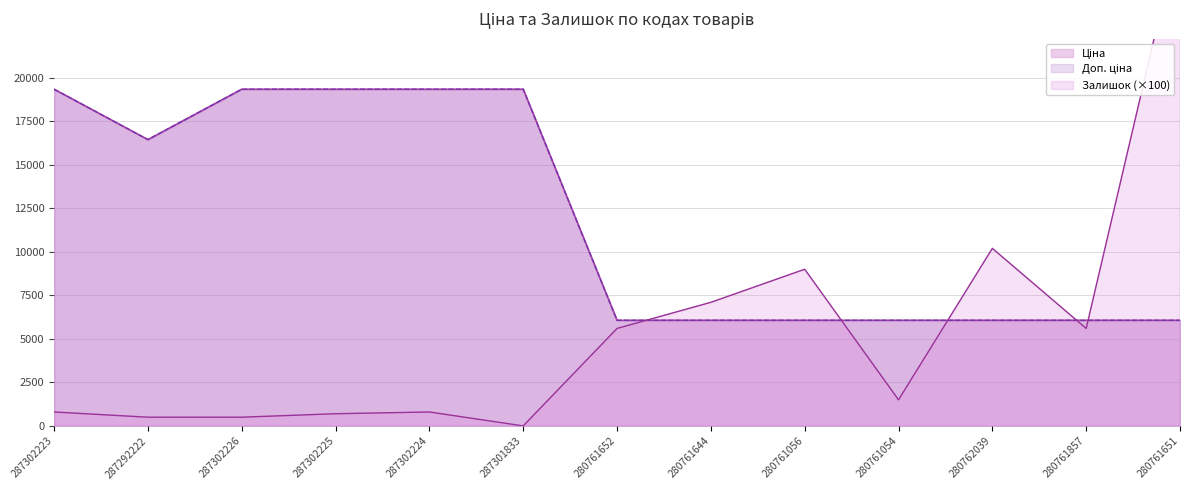

How many positive values does the Залишок series have?

12